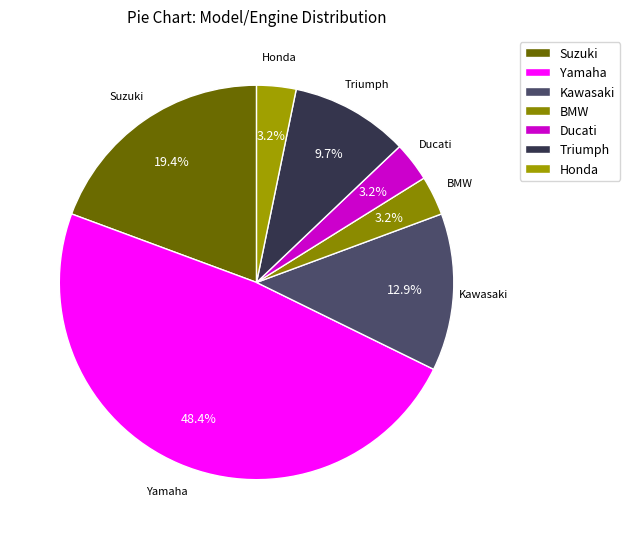

Between Suzuki and Ducati, which is larger?

Suzuki